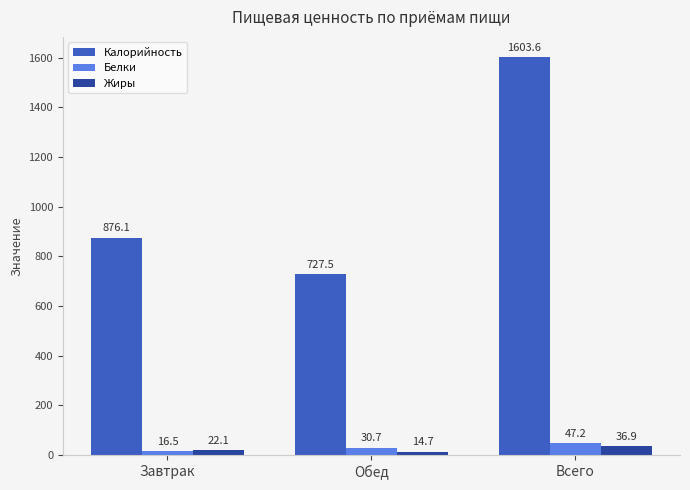

What is the average value of the Белки series?

31.5